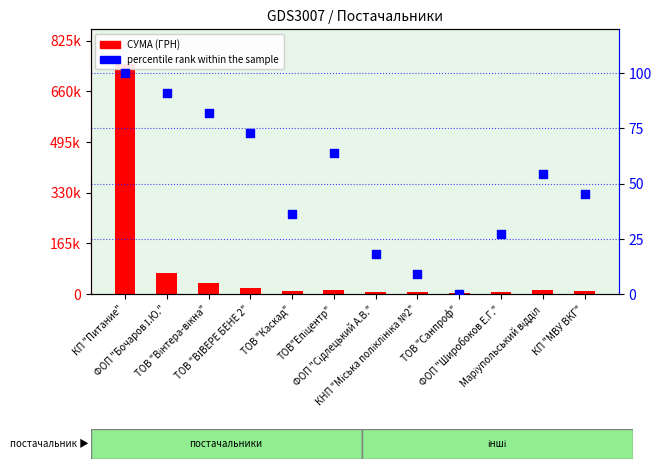

What is the total value across all series at ФОП "Бочаров І.Ю."?

68990.9